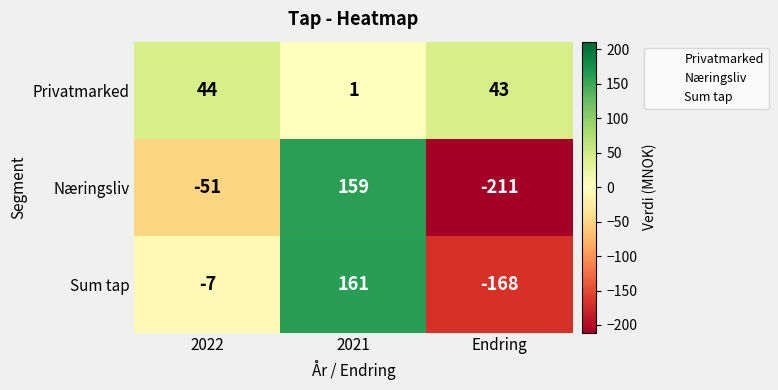

What is the spread (max minus min) of values at Endring?

254